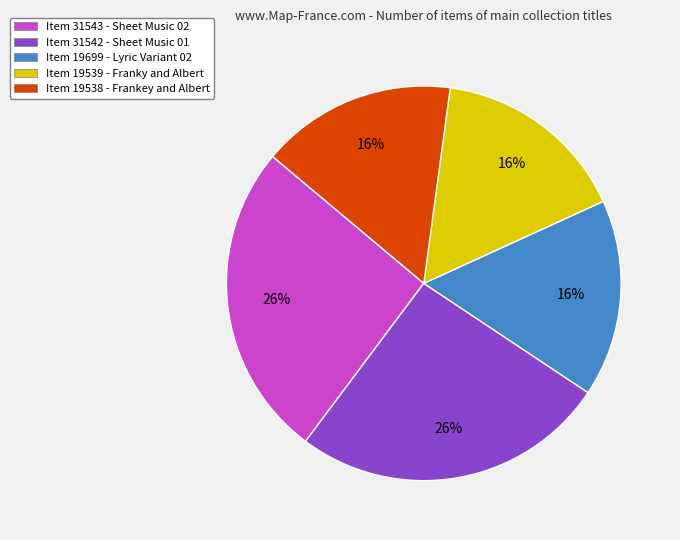

Is the sum of Item 31543 - Sheet Music 02 and Item 19538 - Frankey and Albert greater than half?

No